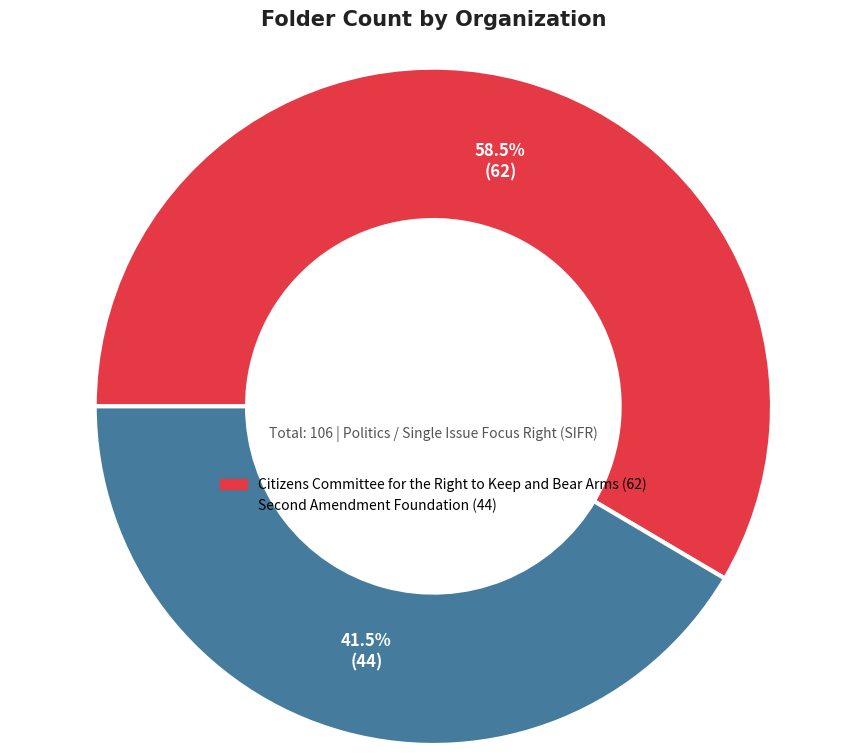

Which category has the smallest portion of the pie?

Second Amendment Foundation